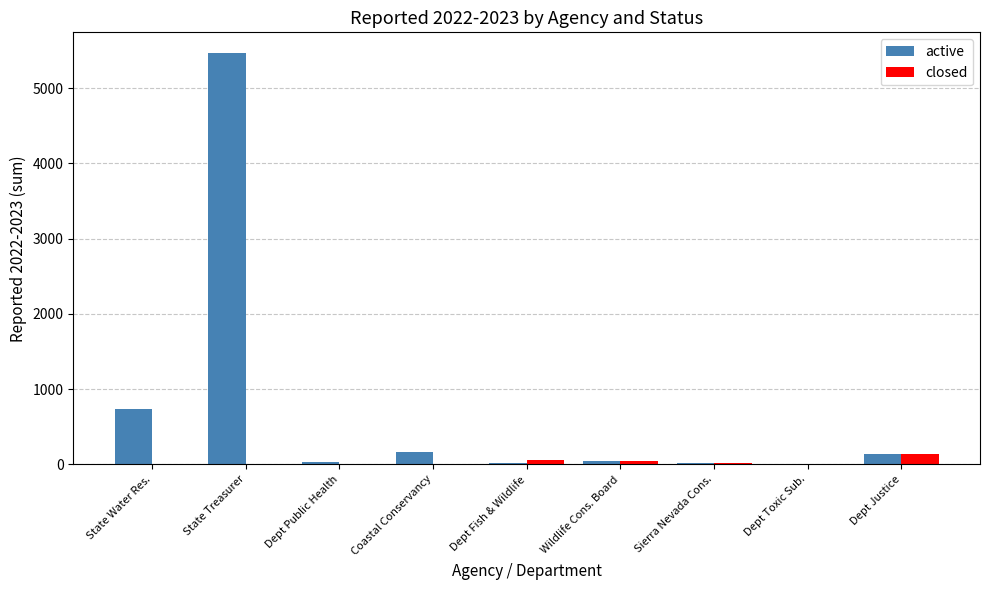

Which series has the largest total across all categories?

active